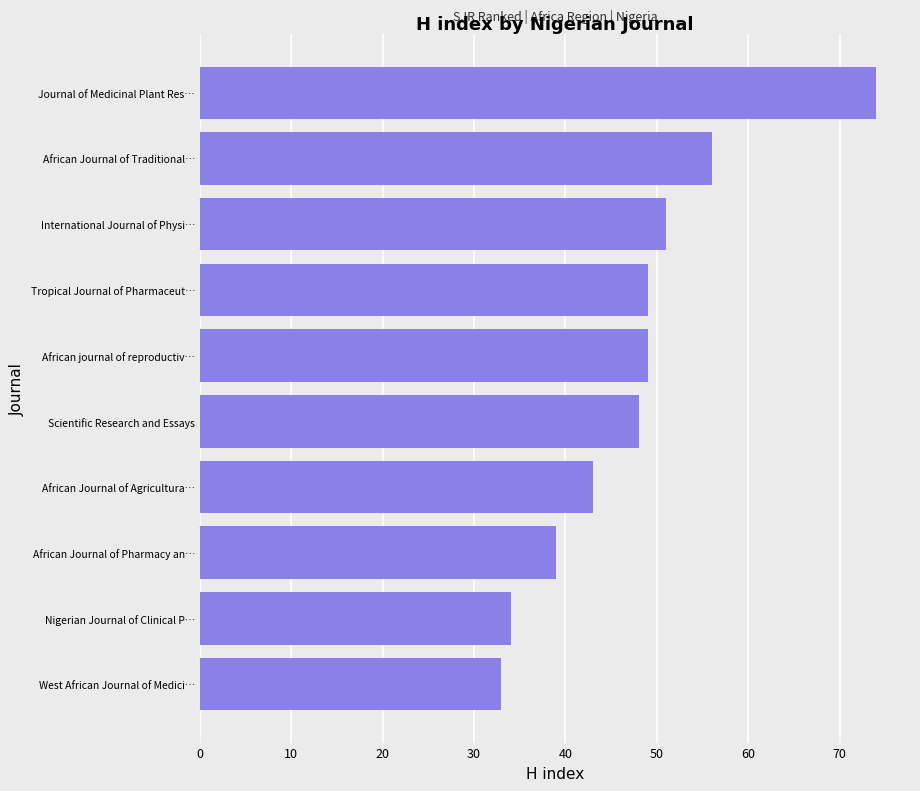

How many data points are less than 49?

5